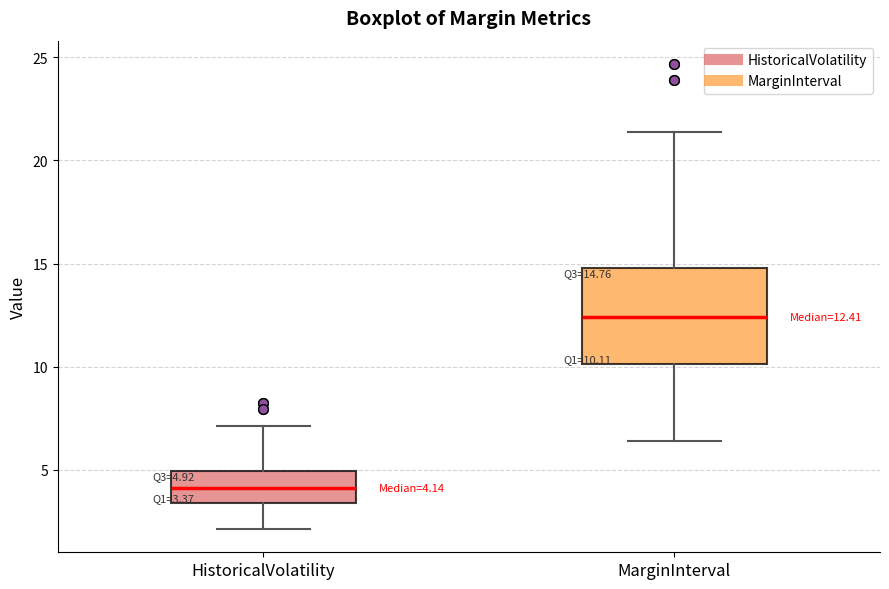

Which box has the highest median line?

MarginInterval